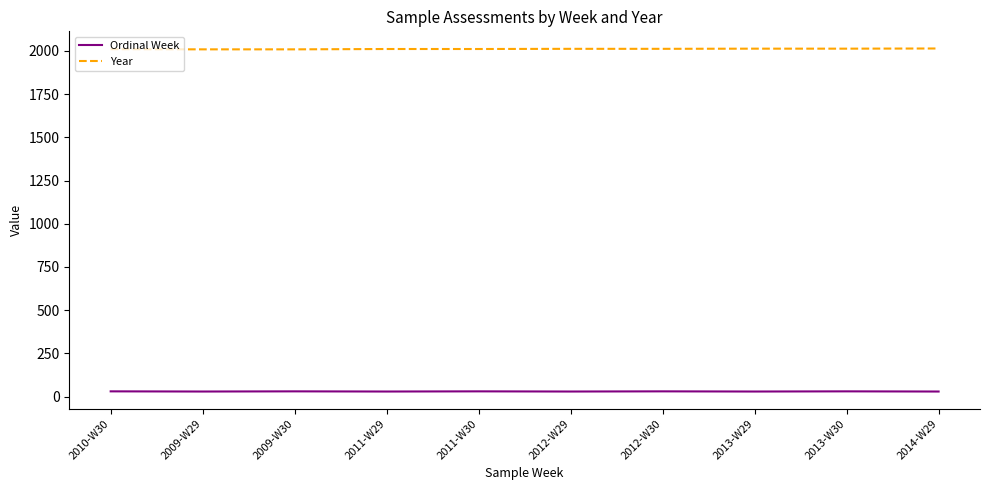

Which series has the largest total across all categories?

Year